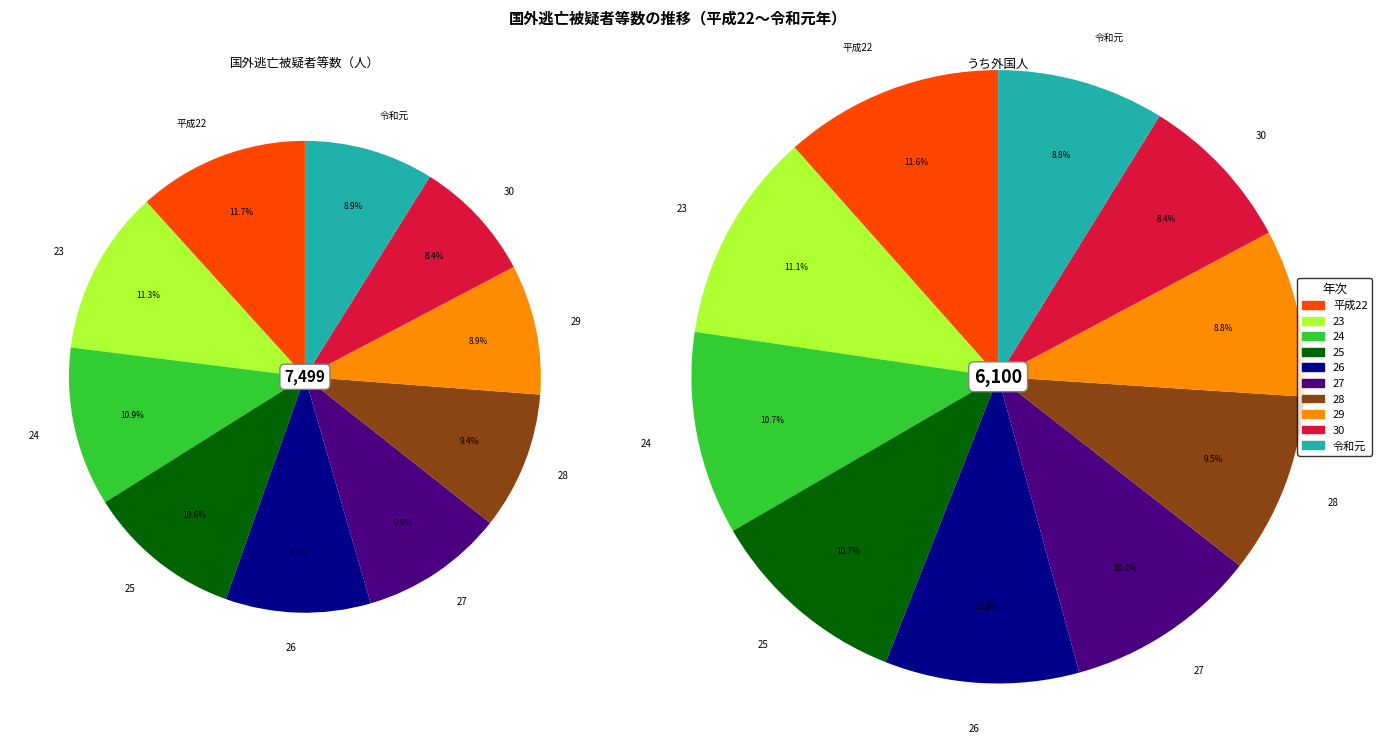

To the nearest percent, what percentage of the pie is 26?

10%